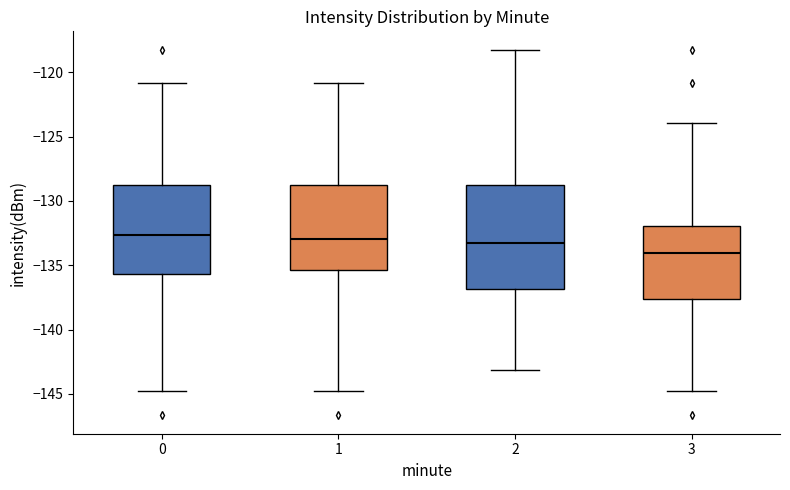

Reading left to right, transcribe this box plot: for each box, give where its median line is, the range the box spans, and where its two whiskers end, as read against the y-axis. The values are not printed on the chart, so give them approximately, as read against the axis.

0: median -132.5, box -135.5 to -129.0, whiskers -145.0 to -121.0
1: median -133.0, box -135.5 to -129.0, whiskers -145.0 to -121.0
2: median -133.5, box -137.0 to -129.0, whiskers -143.0 to -118.0
3: median -134.0, box -137.5 to -132.0, whiskers -145.0 to -124.0